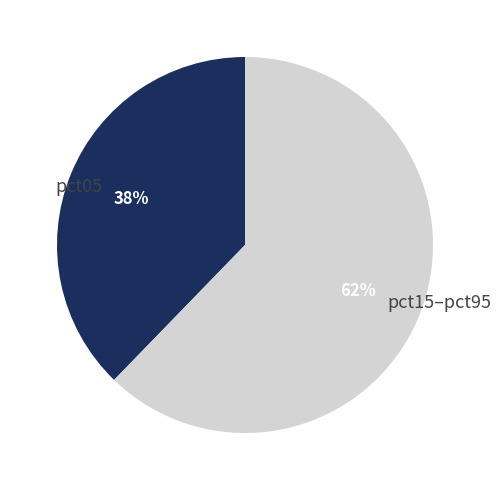

Is the sum of pct15–pct95 and pct05 greater than half?

Yes